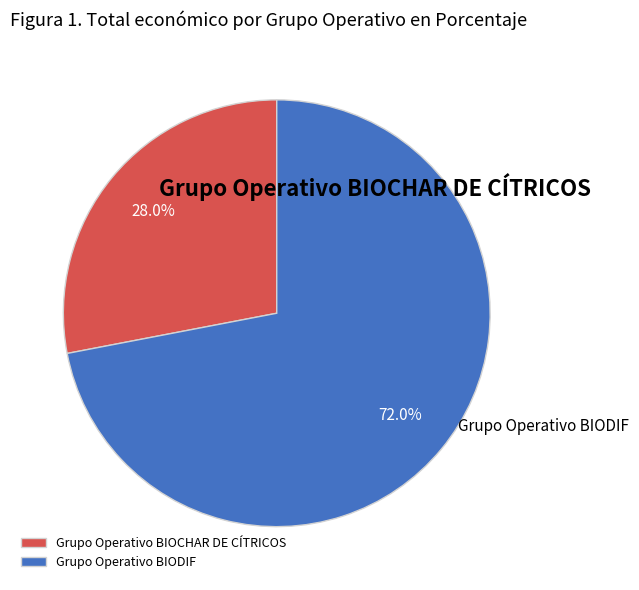

How many segments does this pie chart have?

2